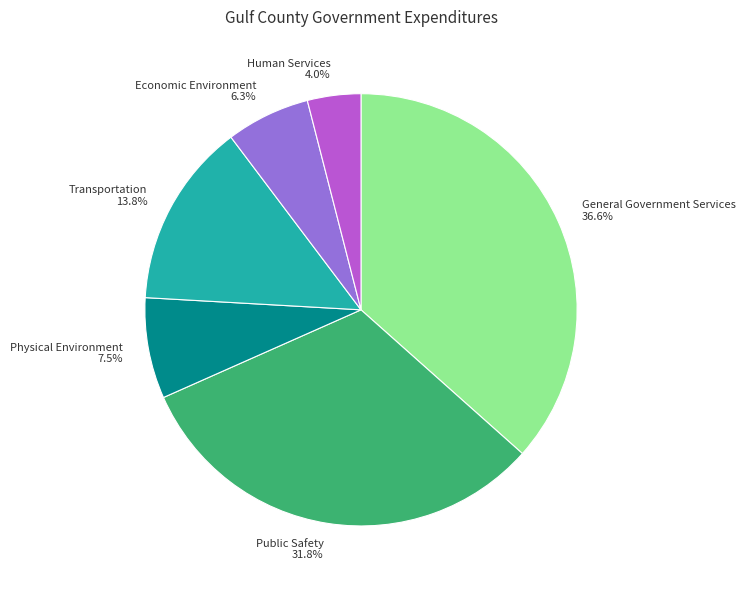

Which slice is the largest?

General Government Services